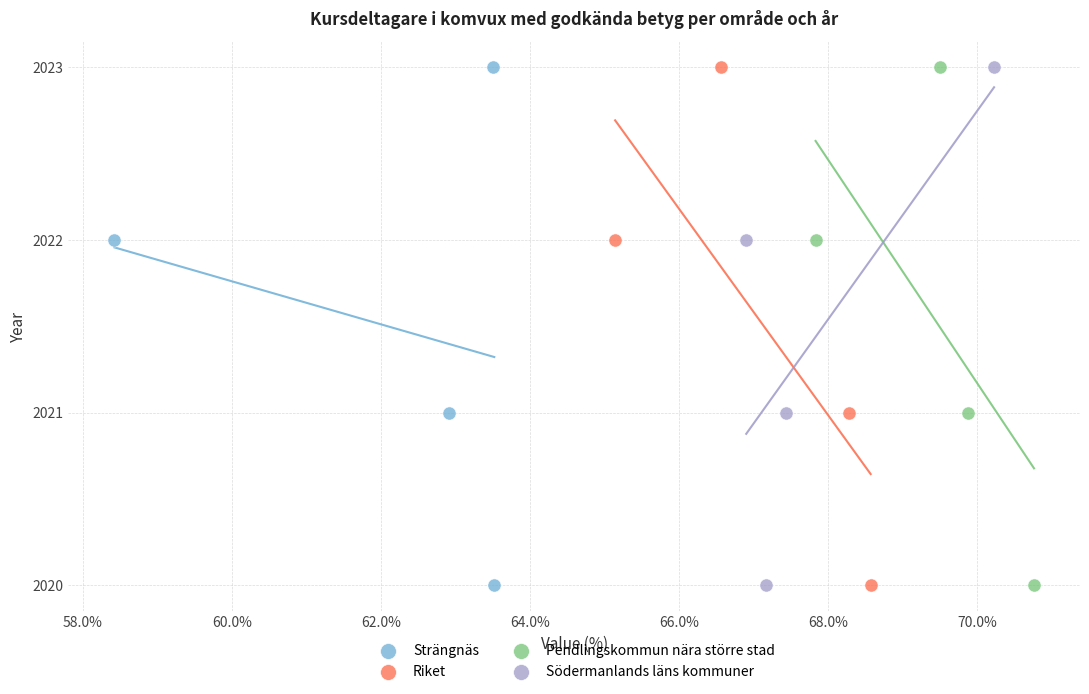

What are all the series names shown in the legend?

Strängnäs, Riket, Pendlingskommun nära större stad, Södermanlands läns kommuner